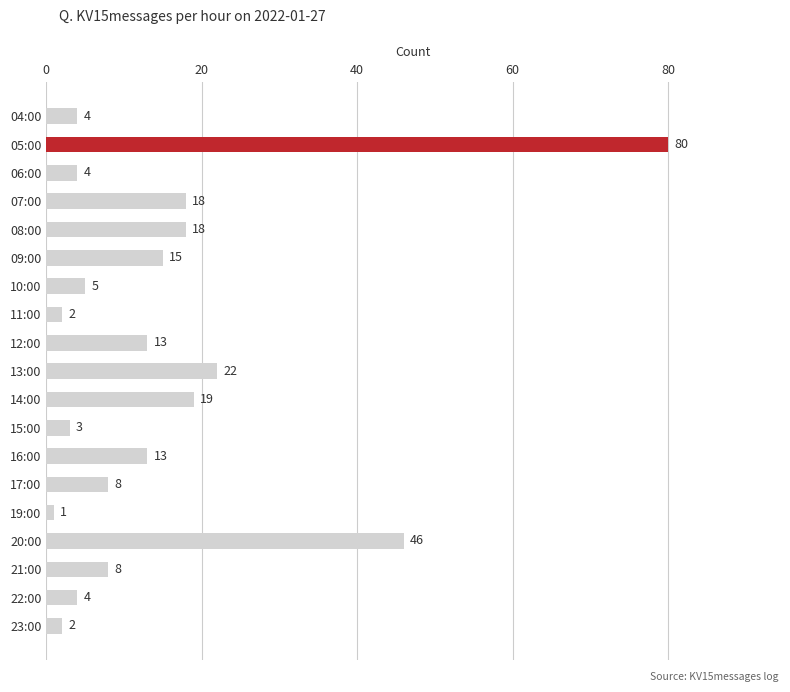

How many data points are less than 8?

8